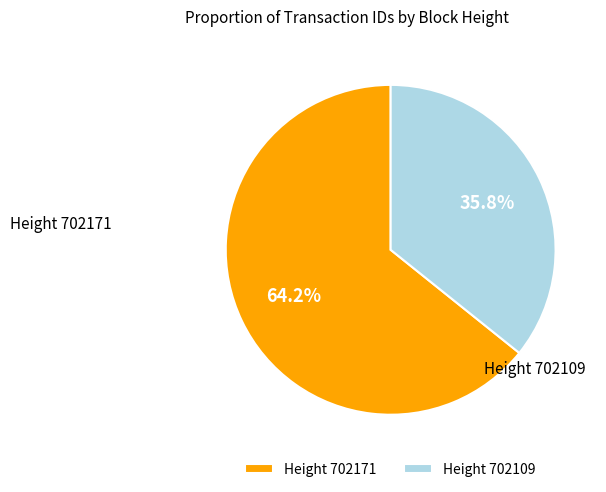

Which has a higher value, Height 702171 or Height 702109?

Height 702171